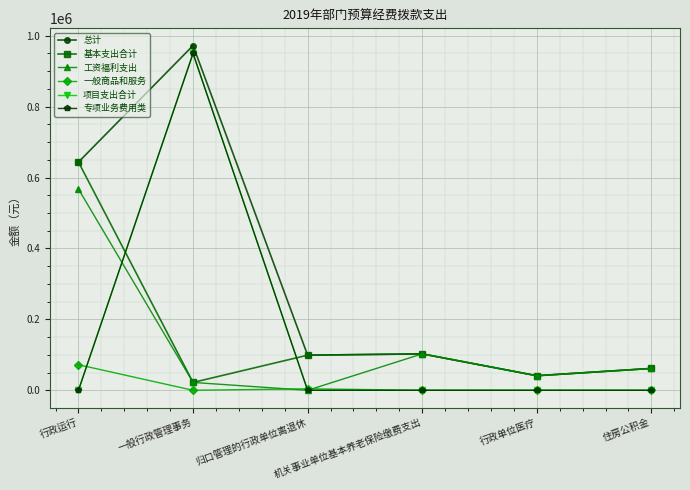

Which has a higher value, 归口管理的行政单位离退休 or 一般行政管理事务?

一般行政管理事务